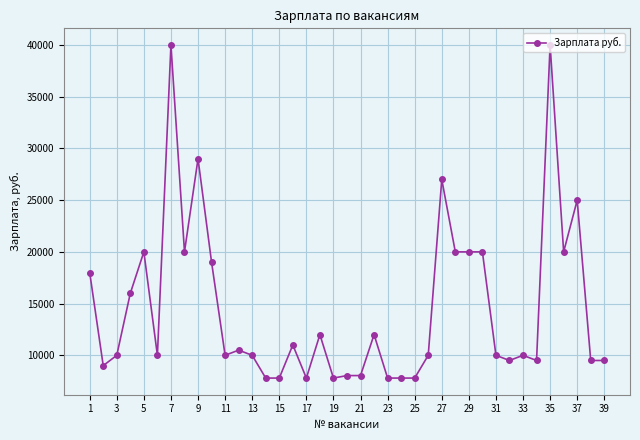

What is the greatest value displayed?

40000